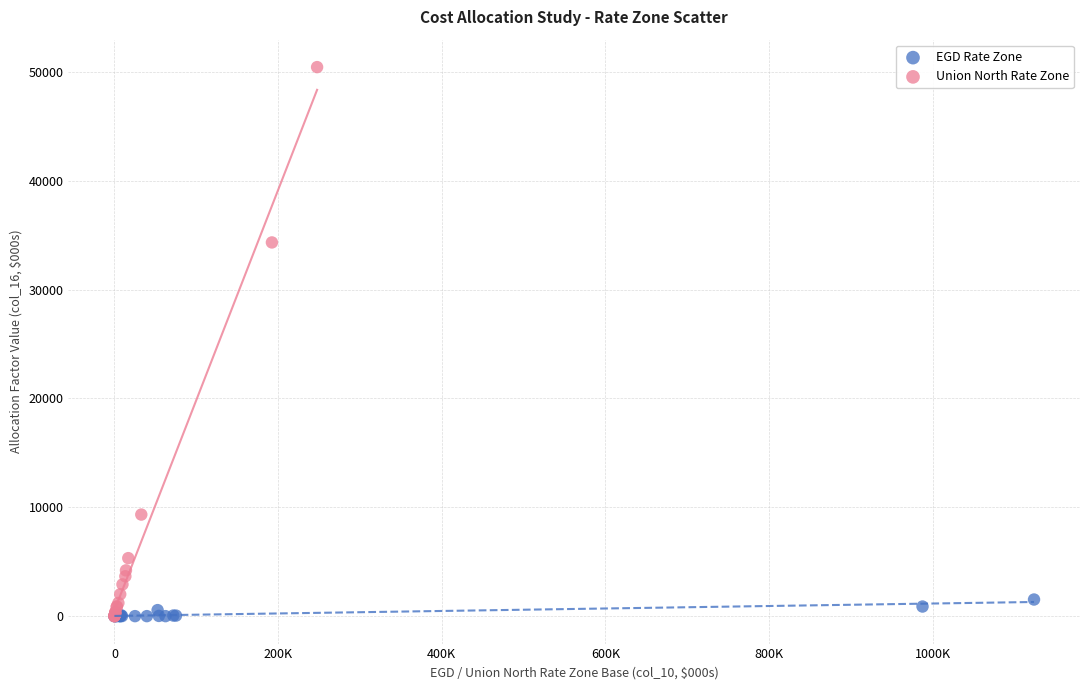

Which series contains the highest Y value?

Union North Rate Zone